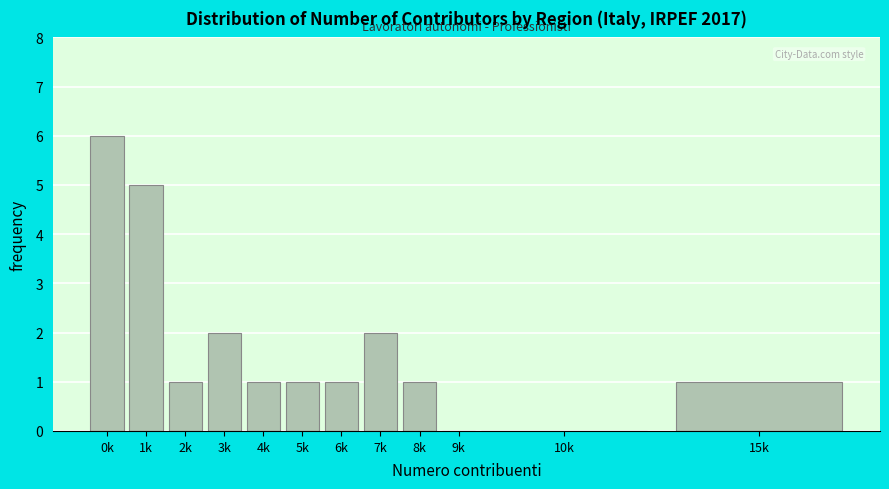

Reading left to right, transcribe all the data shown in this chart.

0k=6	1k=5	2k=1	3k=2	4k=1	5k=1	6k=1	7k=2	8k=1	9k=0	10k=0	15k=1